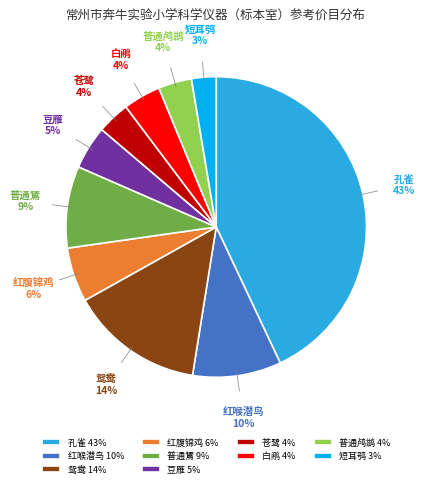

Is the sum of 白鹇 and 红喉潜鸟 greater than half?

No